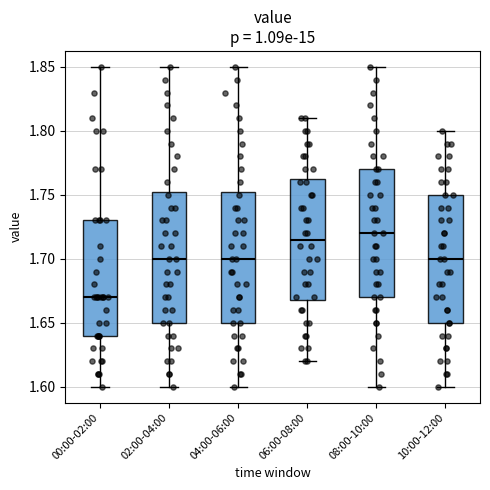

Which box's median line is the highest?

08:00-10:00